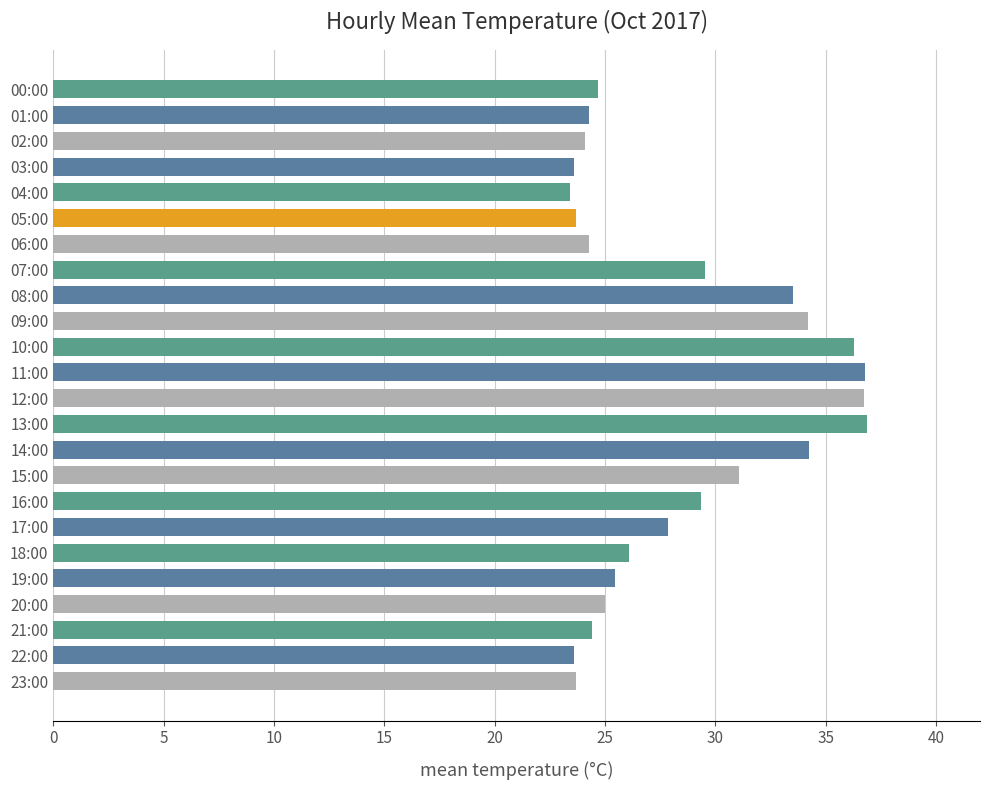

What is the maximum value shown in the chart?

36.9